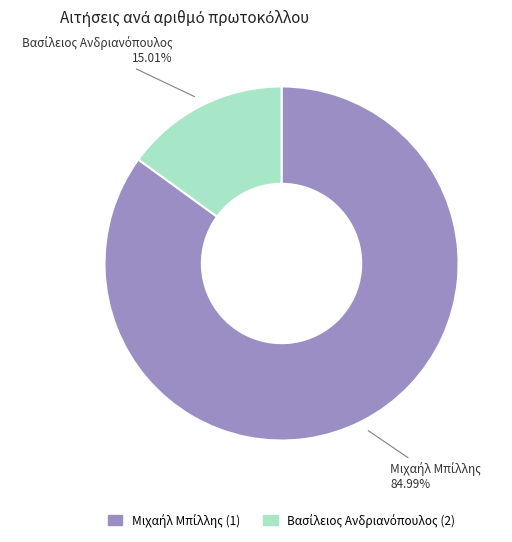

Is there a majority slice in this chart?

Yes